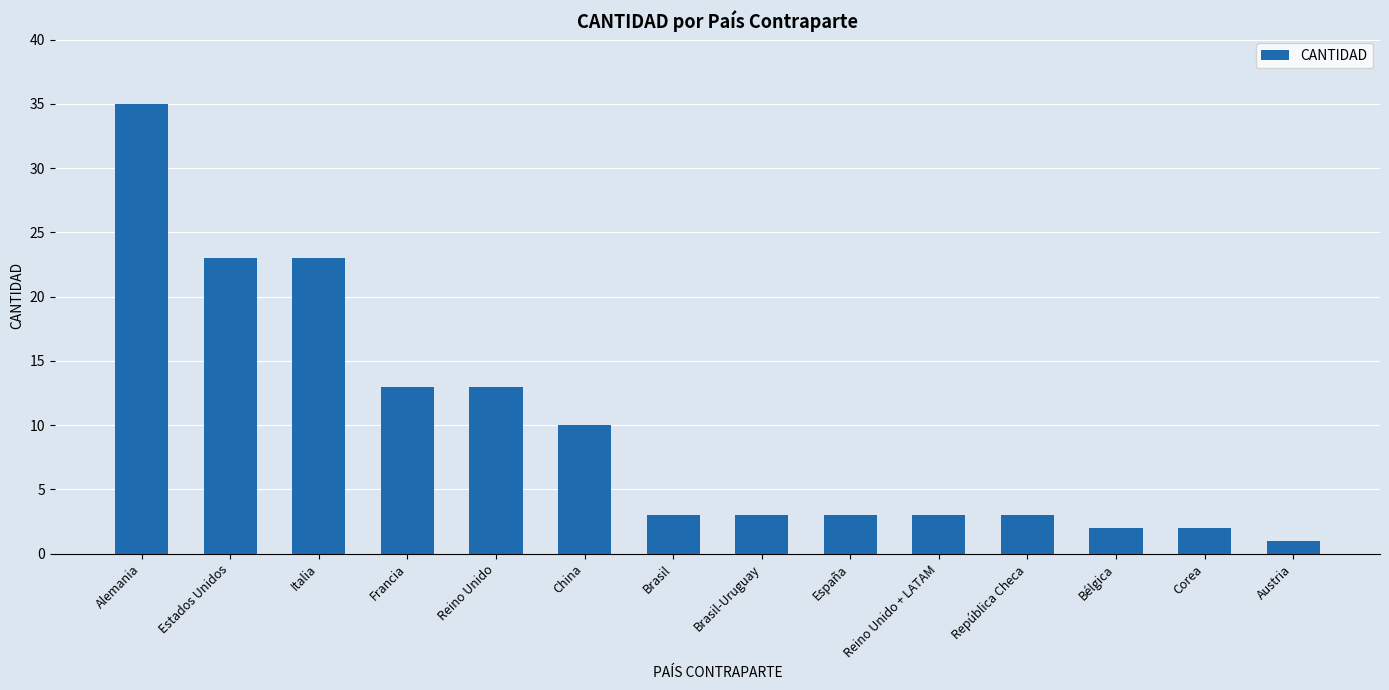

What is the sum of all values?

137